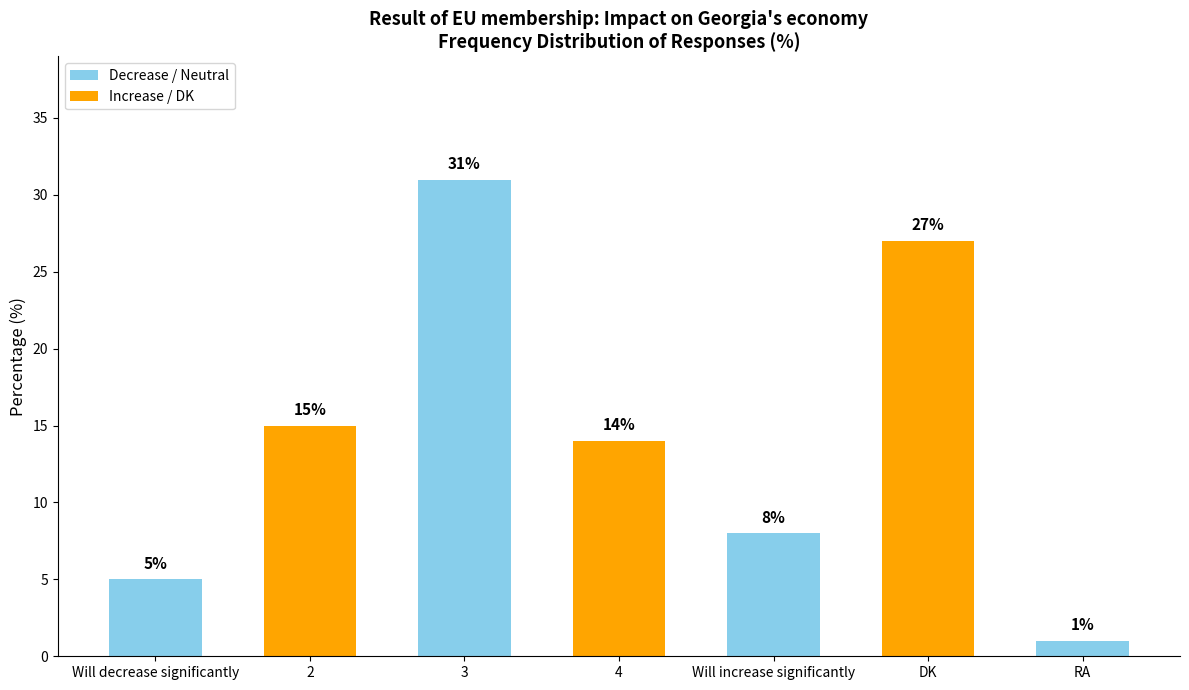

How many distinct data groups are displayed?

1